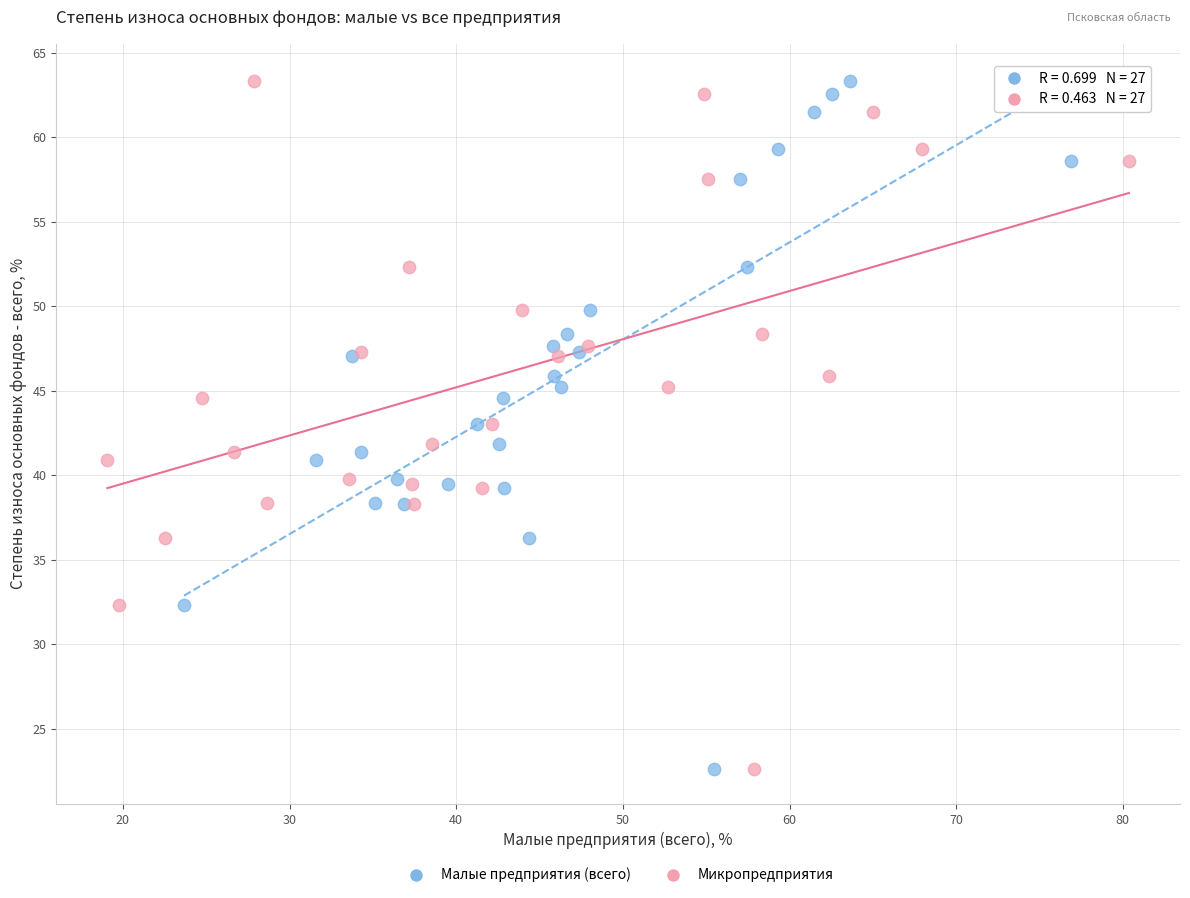

What are all the series names shown in the legend?

Малые предприятия (всего), Микропредприятия